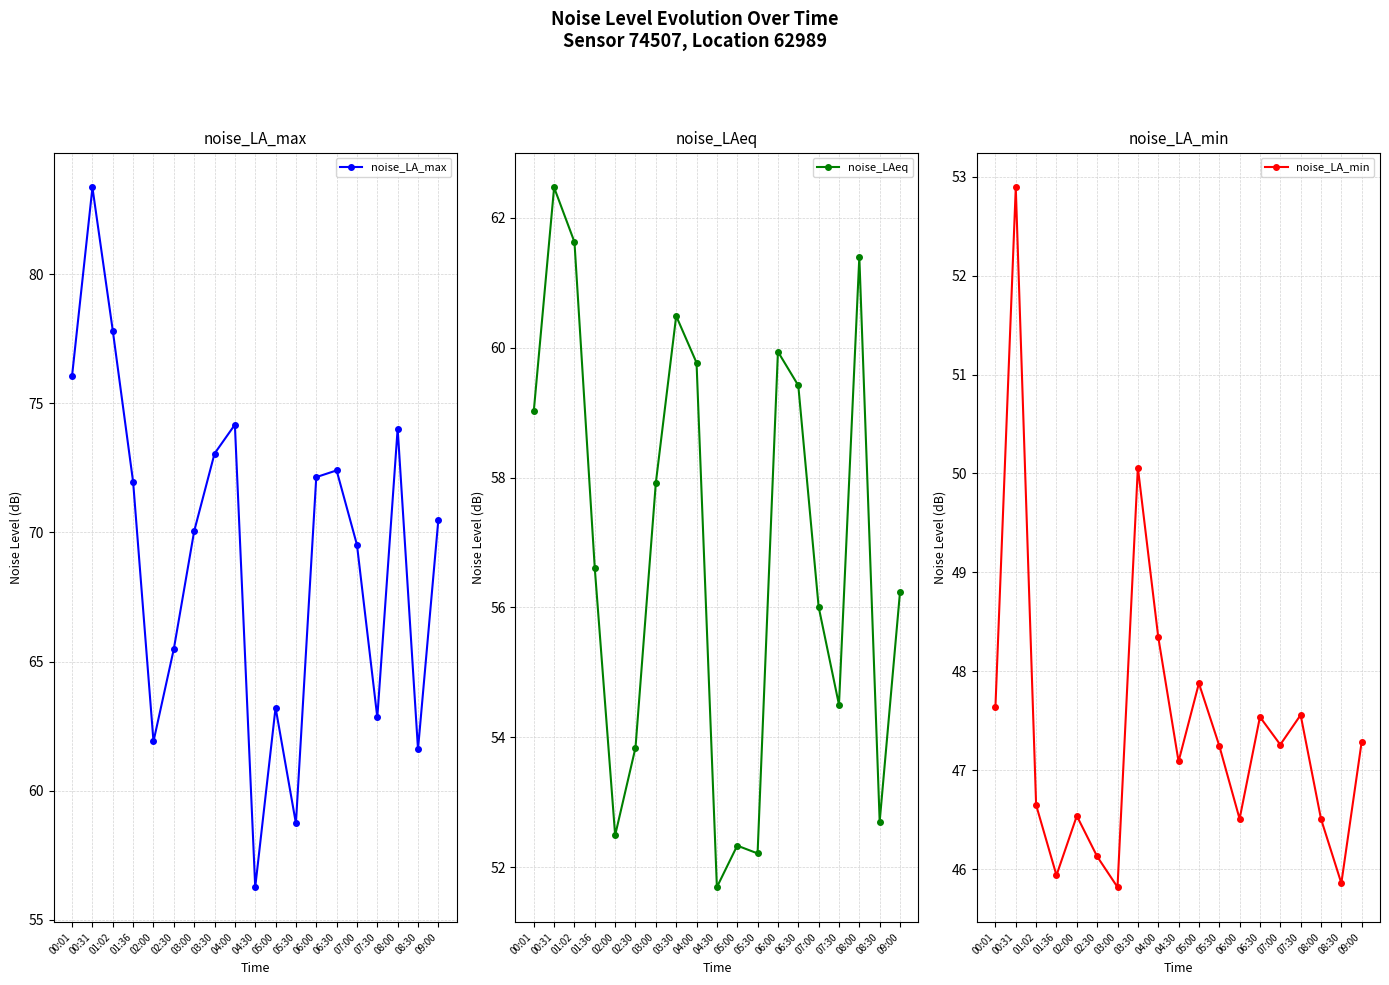

Which series changed the most between 02:30 and 03:30?

noise_LA_max